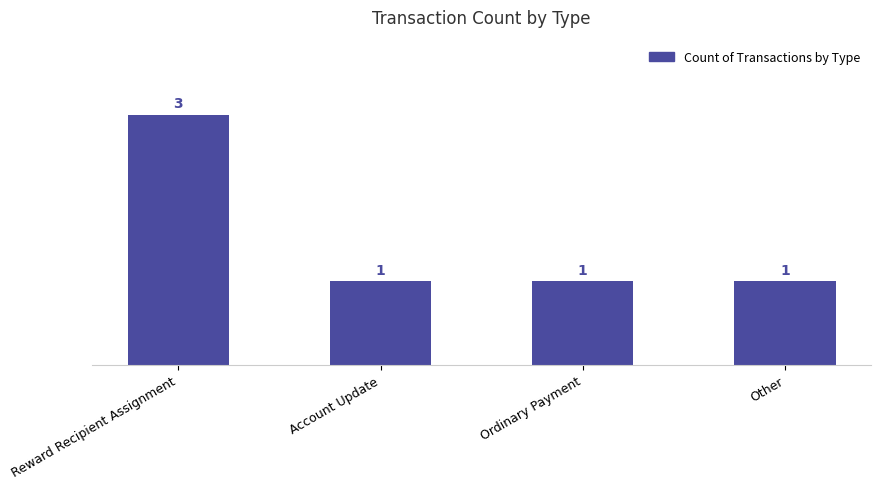

What is the label of the 3rd bar from the right?

Account Update